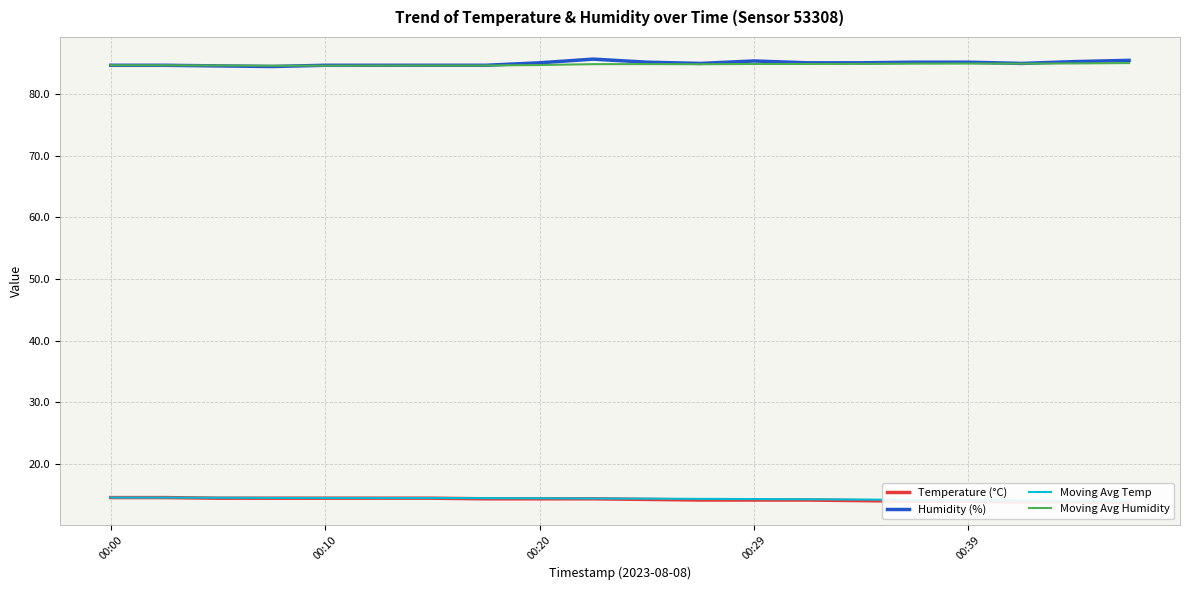

Is it true that Moving Avg Humidity equals 84.7 at 00:20?

True